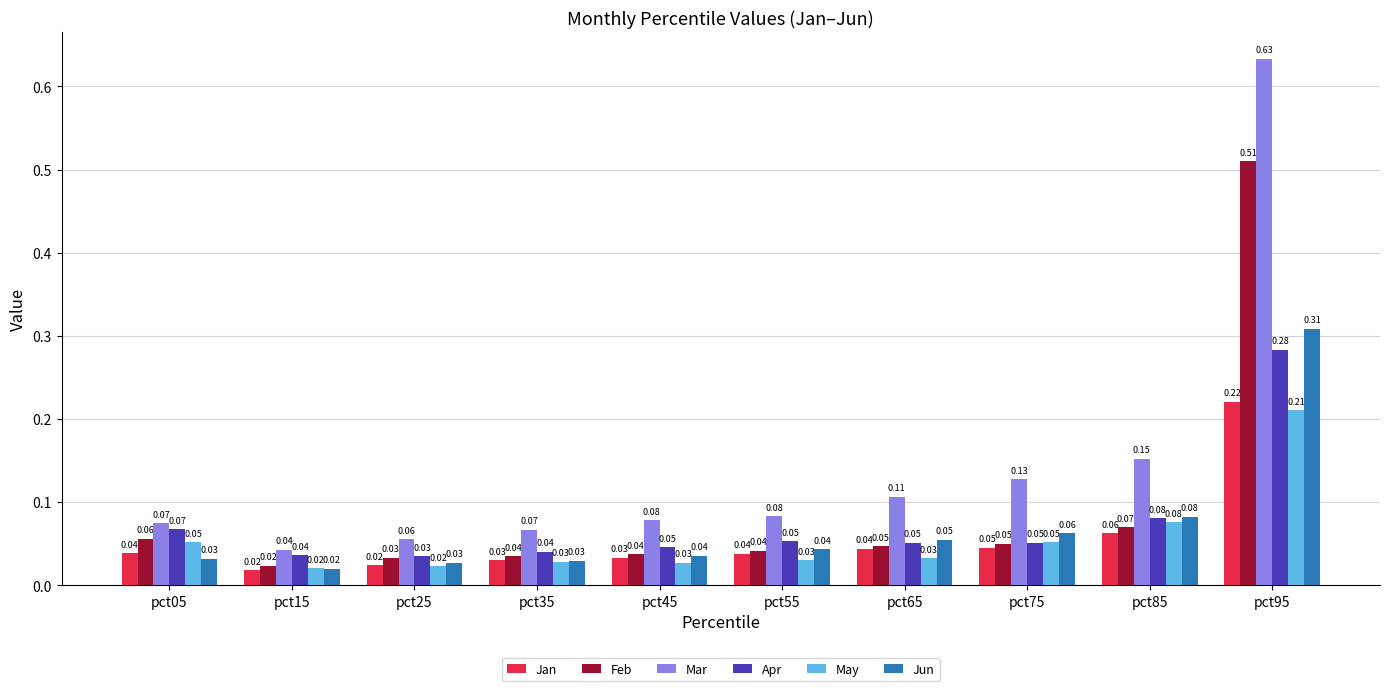

Between pct15 and pct35, which series saw the biggest shift?

Mar